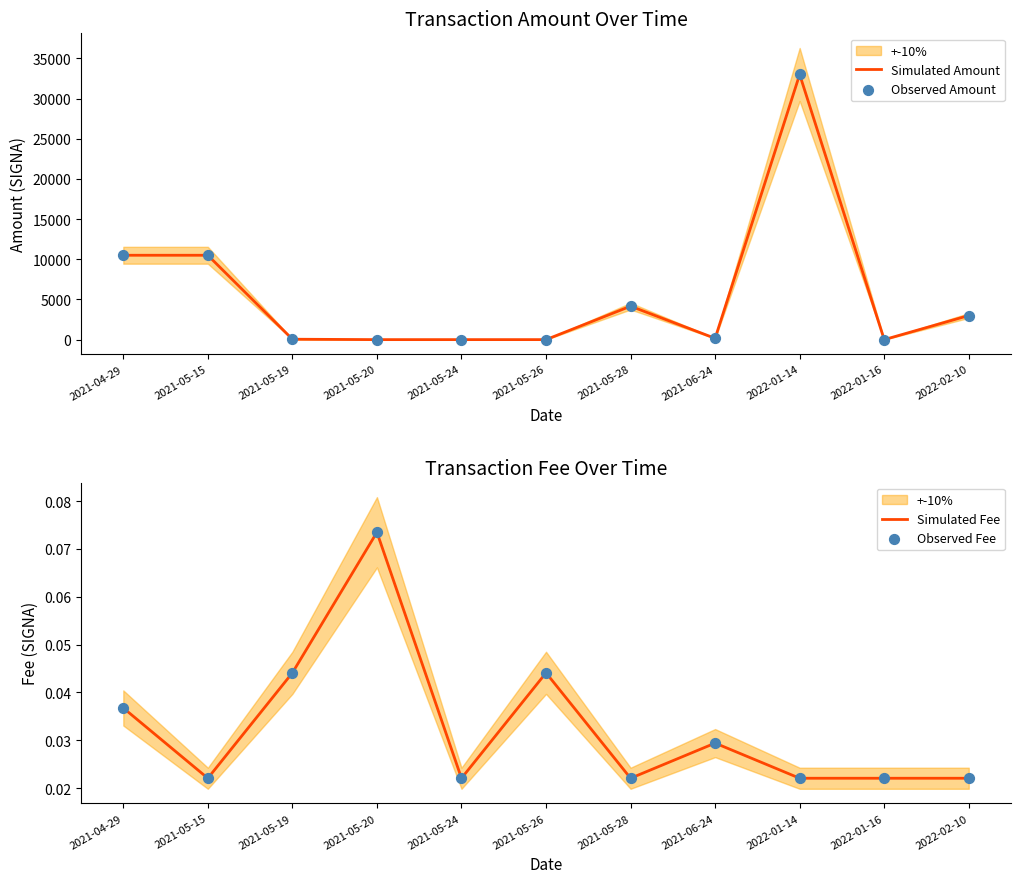

What is the total value across all series at 2021-05-19?

101.3